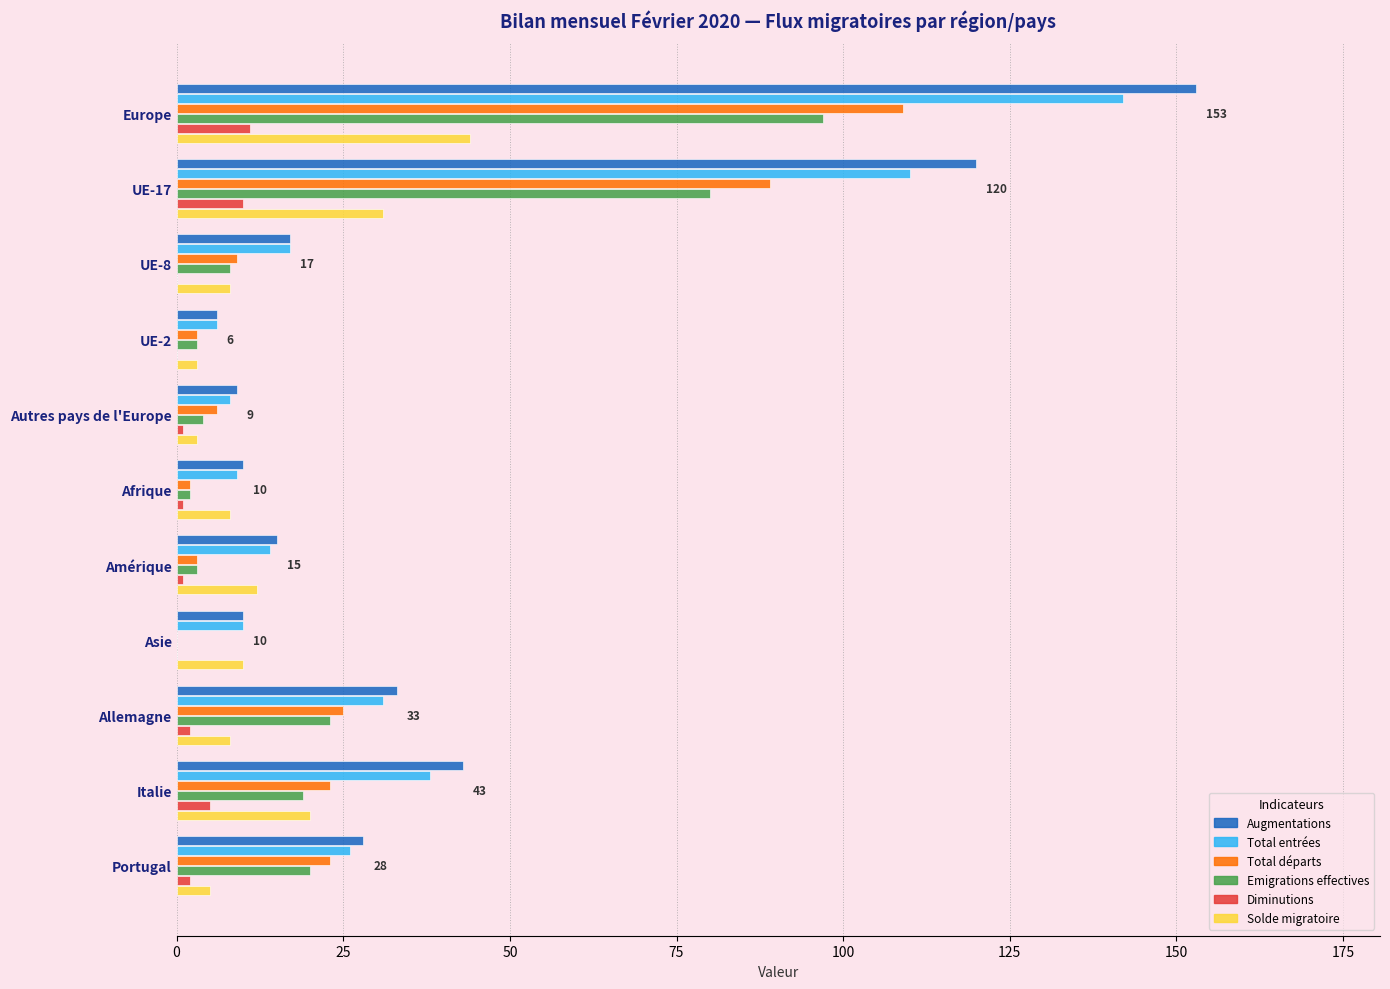

At which category is the sum across all series the highest?

Europe